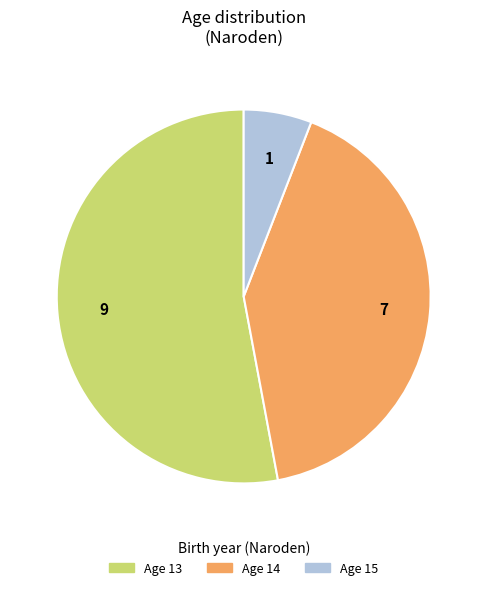

Count the number of slices in the pie.

3